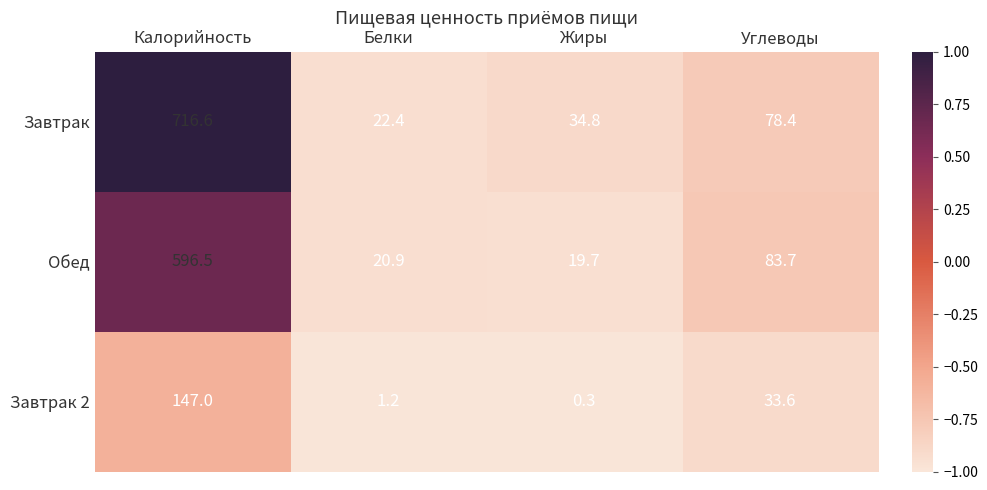

List the labels in order of Обед value, smallest first.

Жиры, Белки, Углеводы, Калорийность